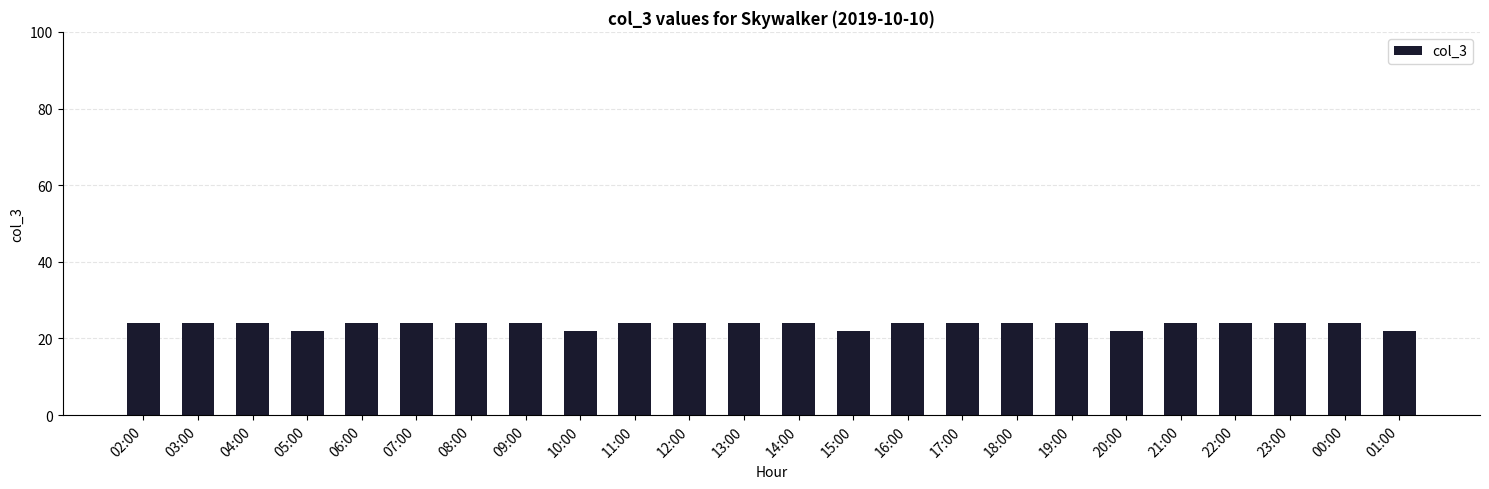

Is it true that the value at 16:00 is 24?

True